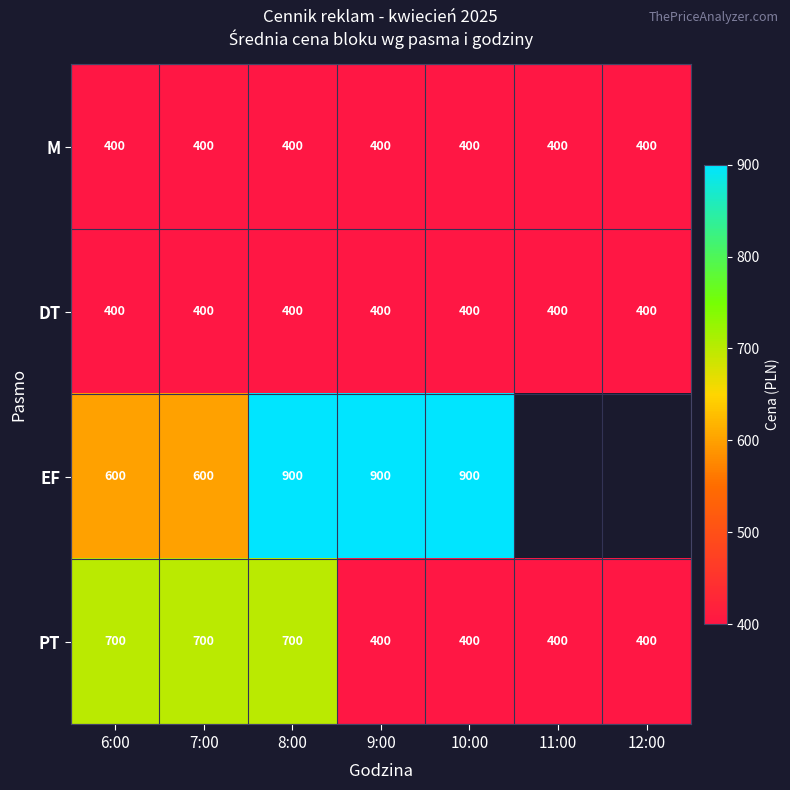

True or false: M has a value of 90.4 at 11:00.

False